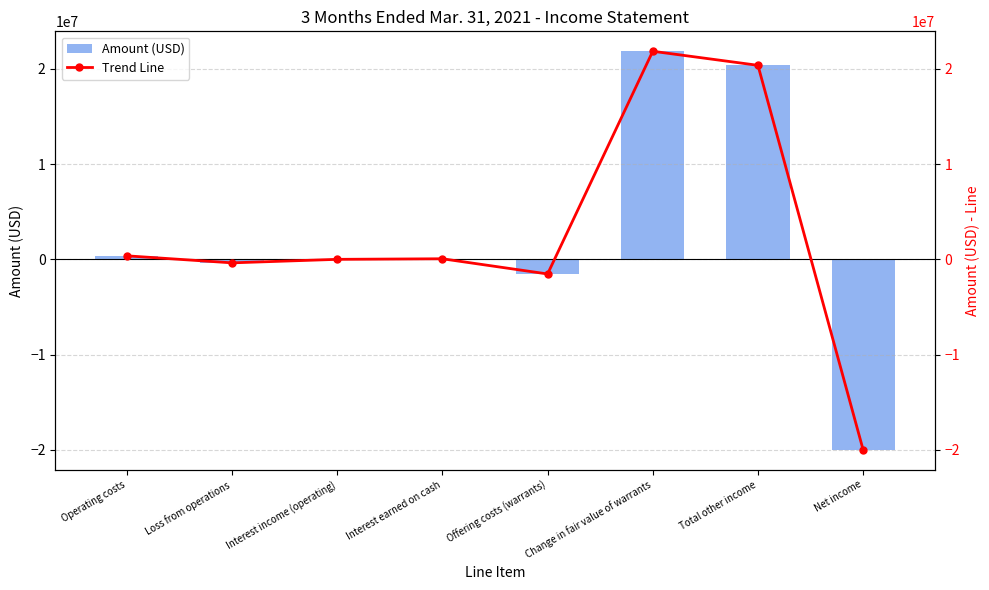

Where does the Amount (USD) series first go above 59877?

Operating costs